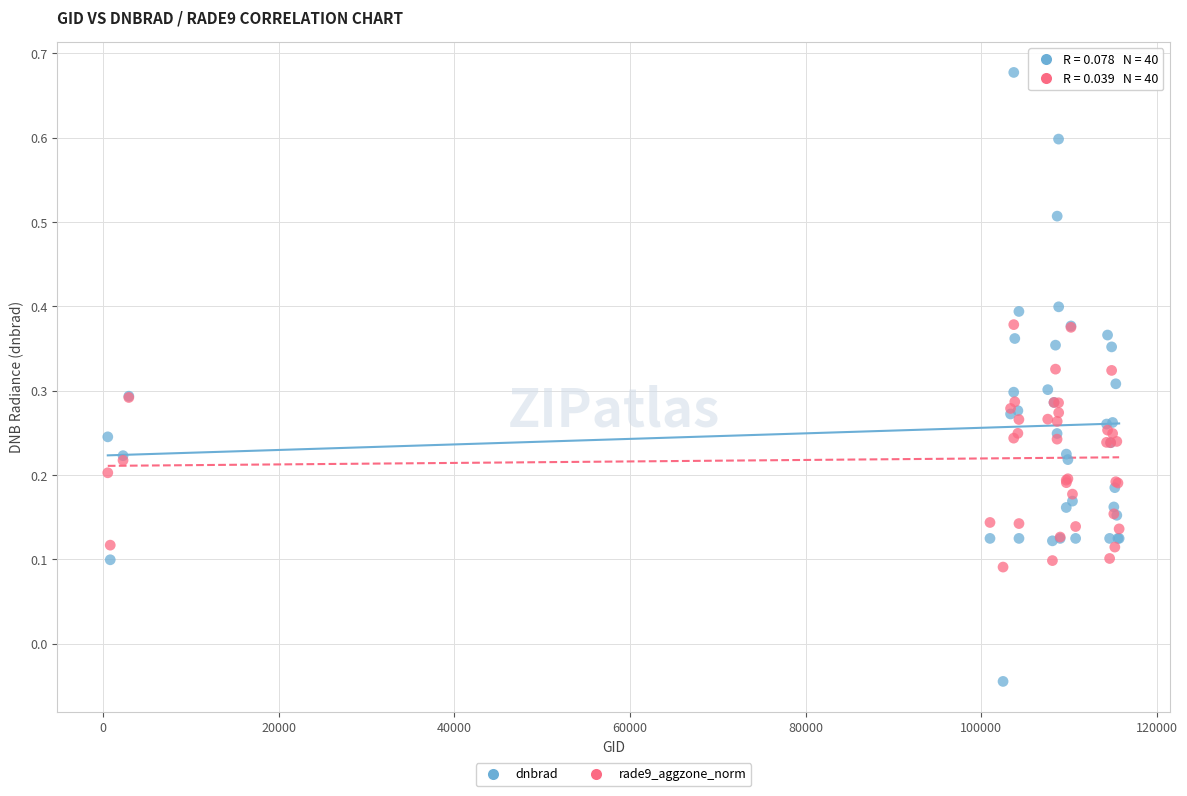

Which series contains the highest Y value?

dnbrad